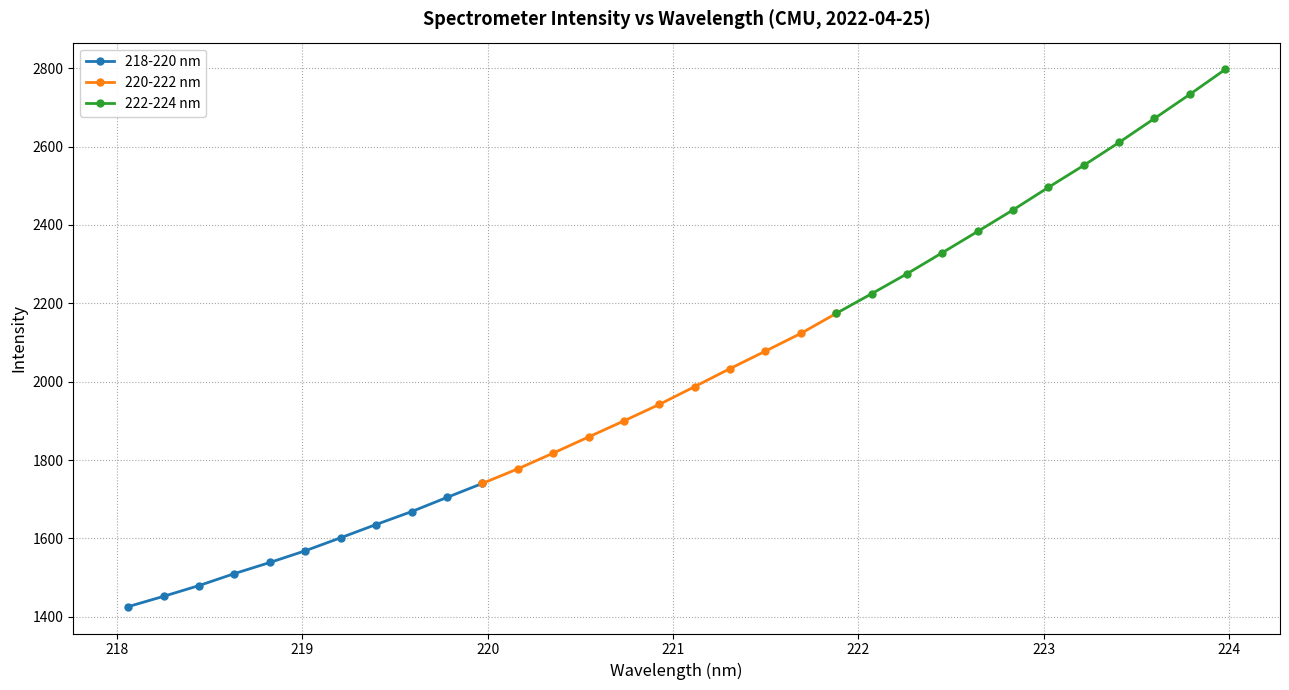

How many distinct data groups are displayed?

3